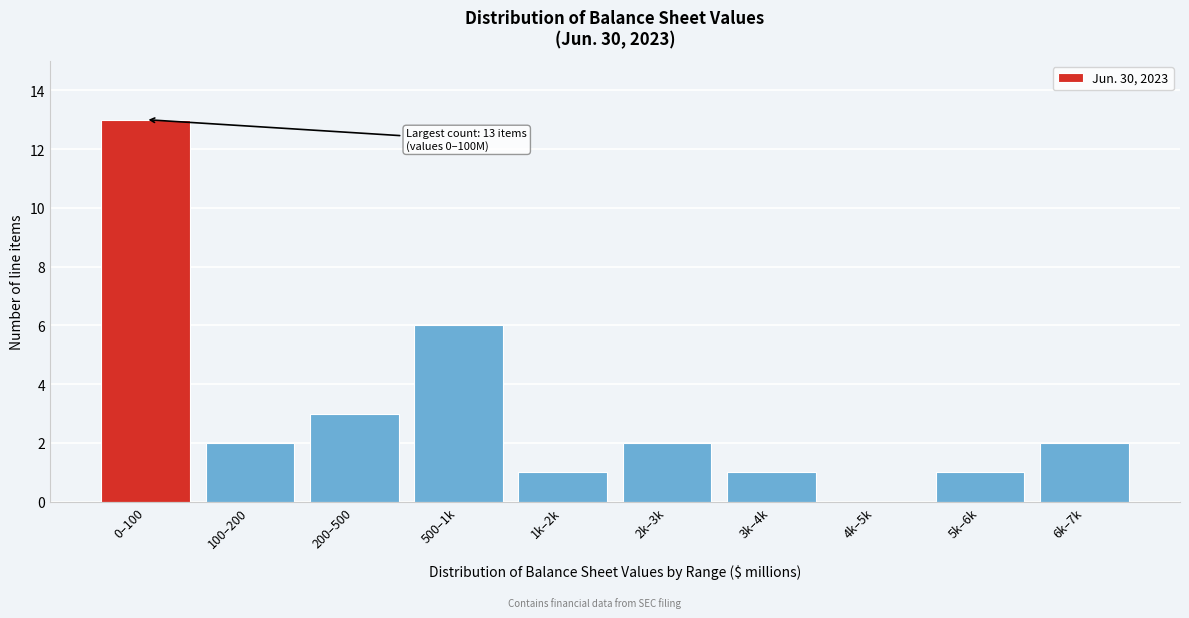

Reading left to right, list all the values displayed in this chart.

0–100=13	100–200=2	200–500=3	500–1k=6	1k–2k=1	2k–3k=2	3k–4k=1	4k–5k=0	5k–6k=1	6k–7k=2